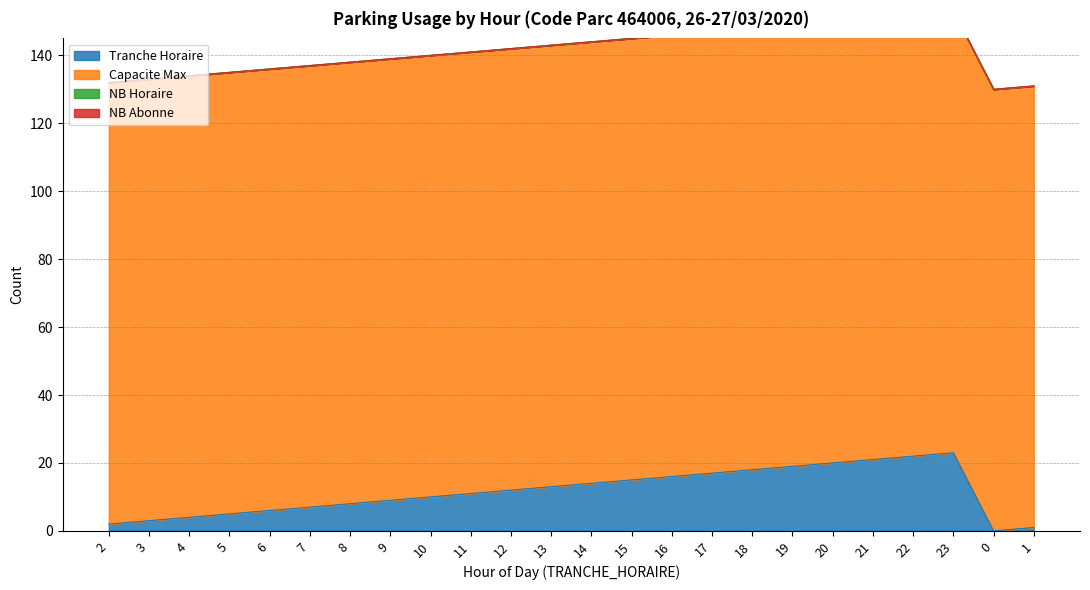

Which series has the largest total across all categories?

CAPACITE_MAX